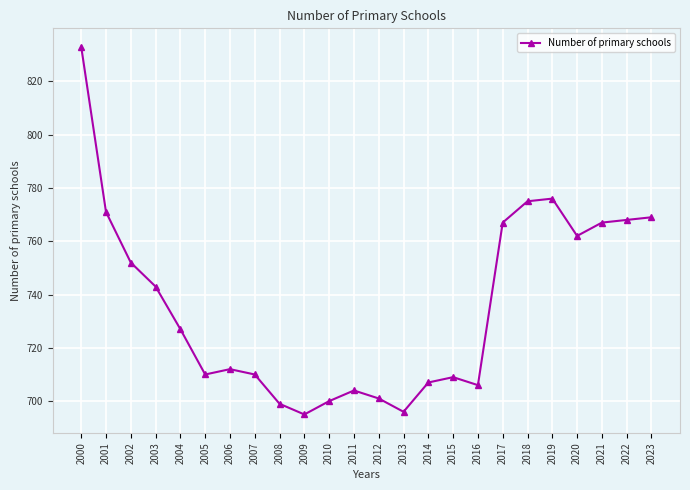

Is this an area chart (filled region under the line)?

No